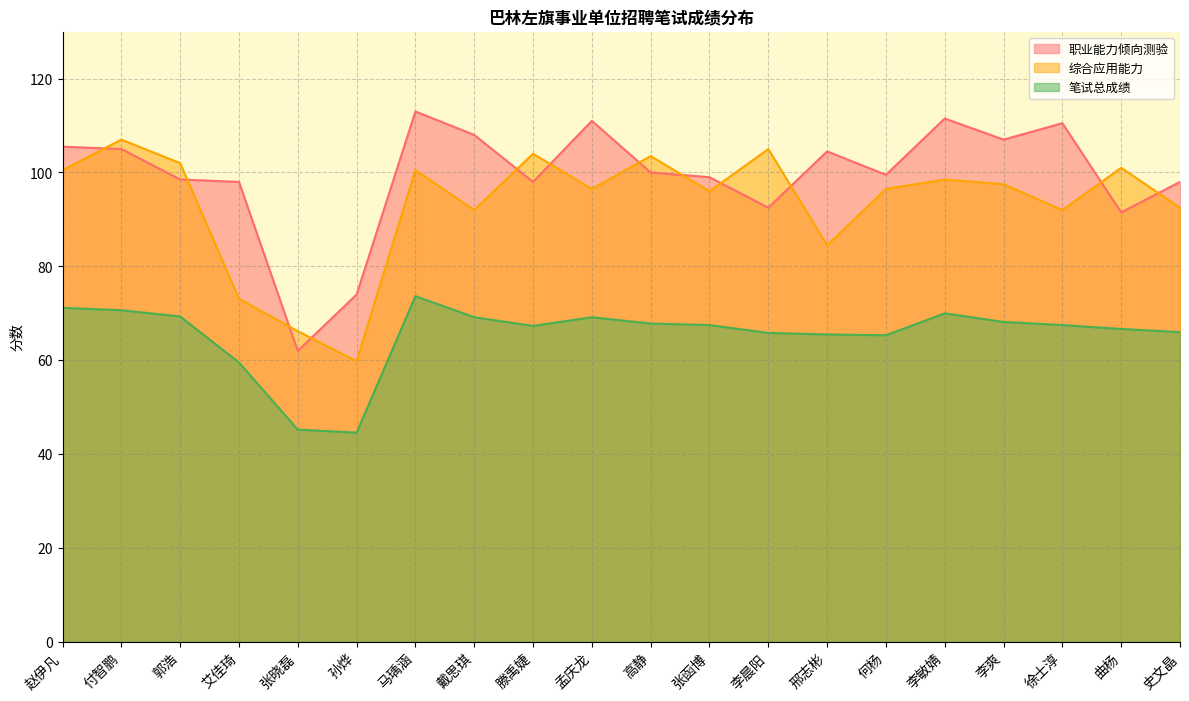

How many values in the 职业能力倾向测验 series exceed 100?

9